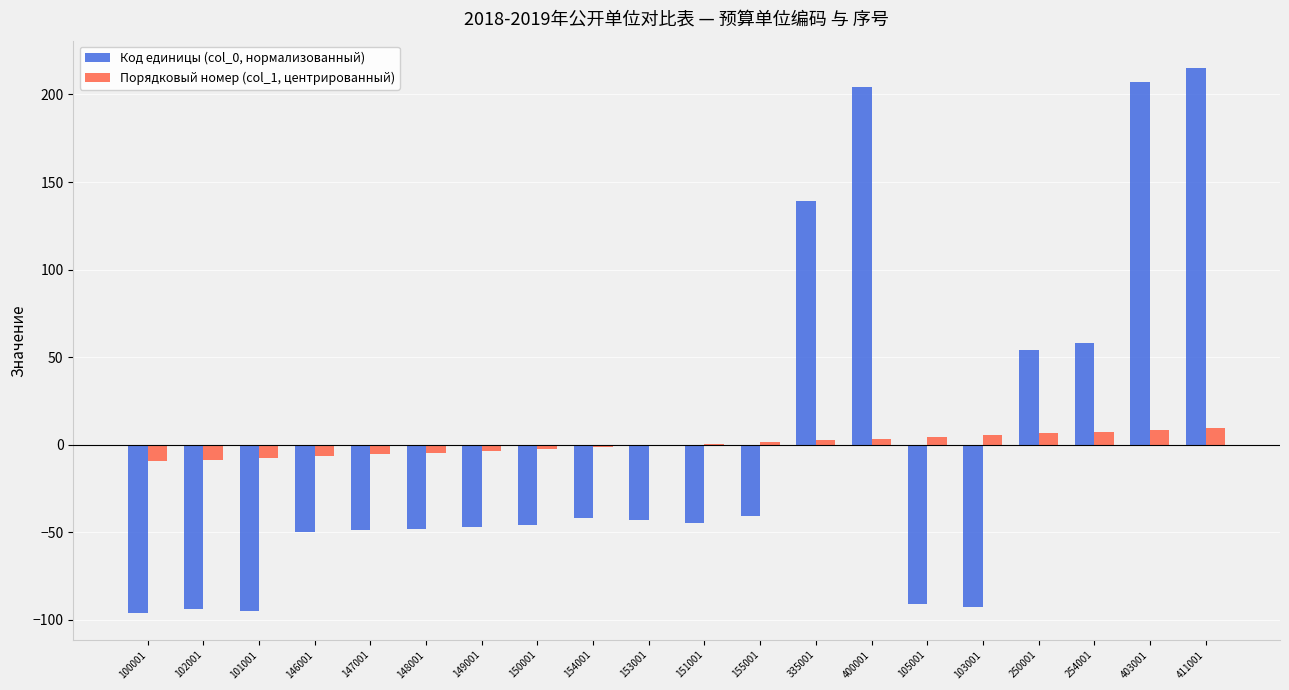

Where does the Код единицы (col_0, нормализованный) series first go above -44?

154001